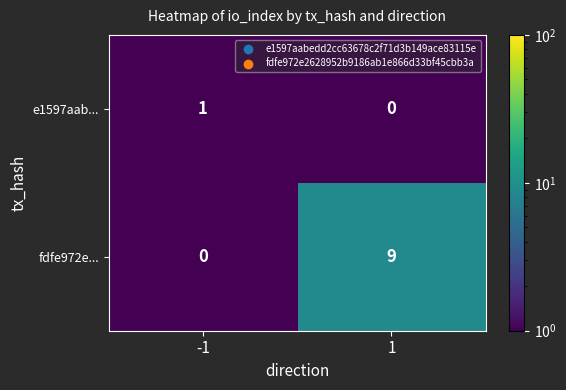

What is the sum of all fdfe972e... values?

9